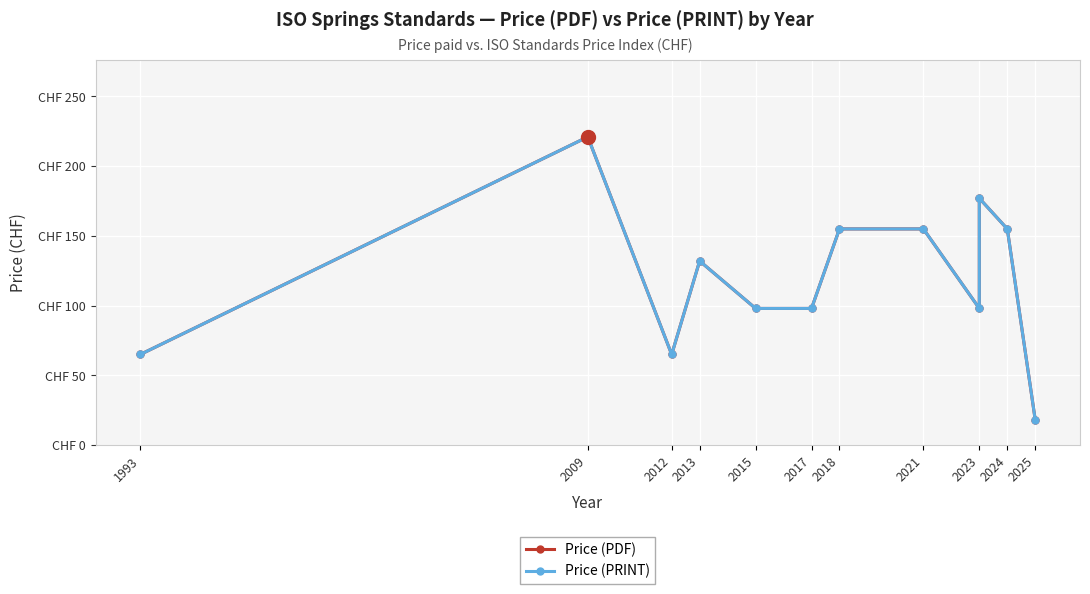

What is the value of the Price (PDF) point at the 3rd from the left?

65